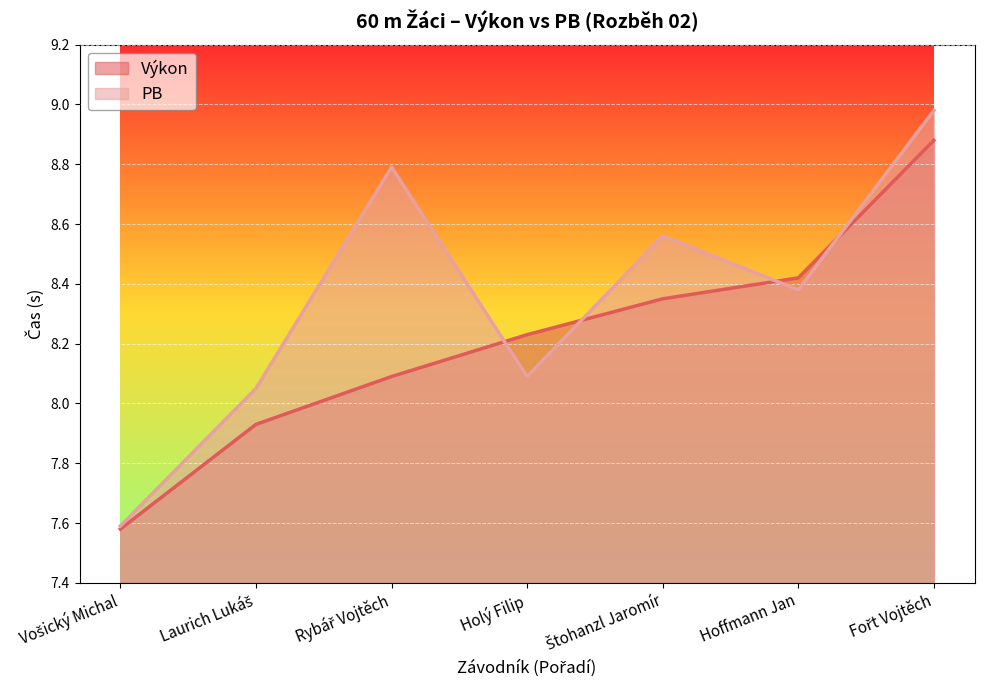

At which category does PB reach its first local valley?

Holý Filip